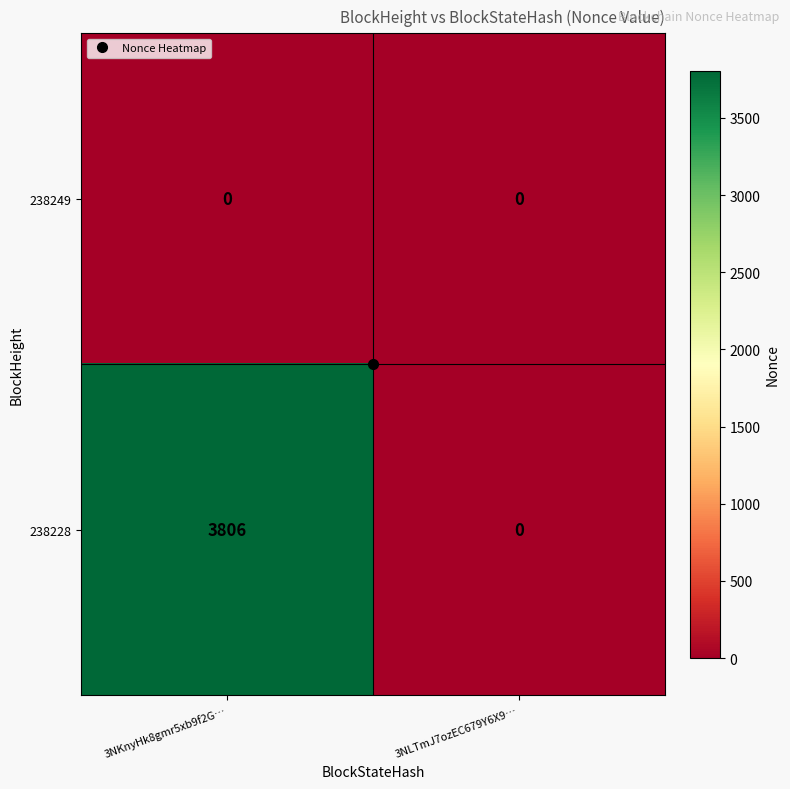

Which series changed the most between 3NKnyHk8gmr5xb9f2G… and 3NLTmJ7ozEC679Y6X9…?

238228